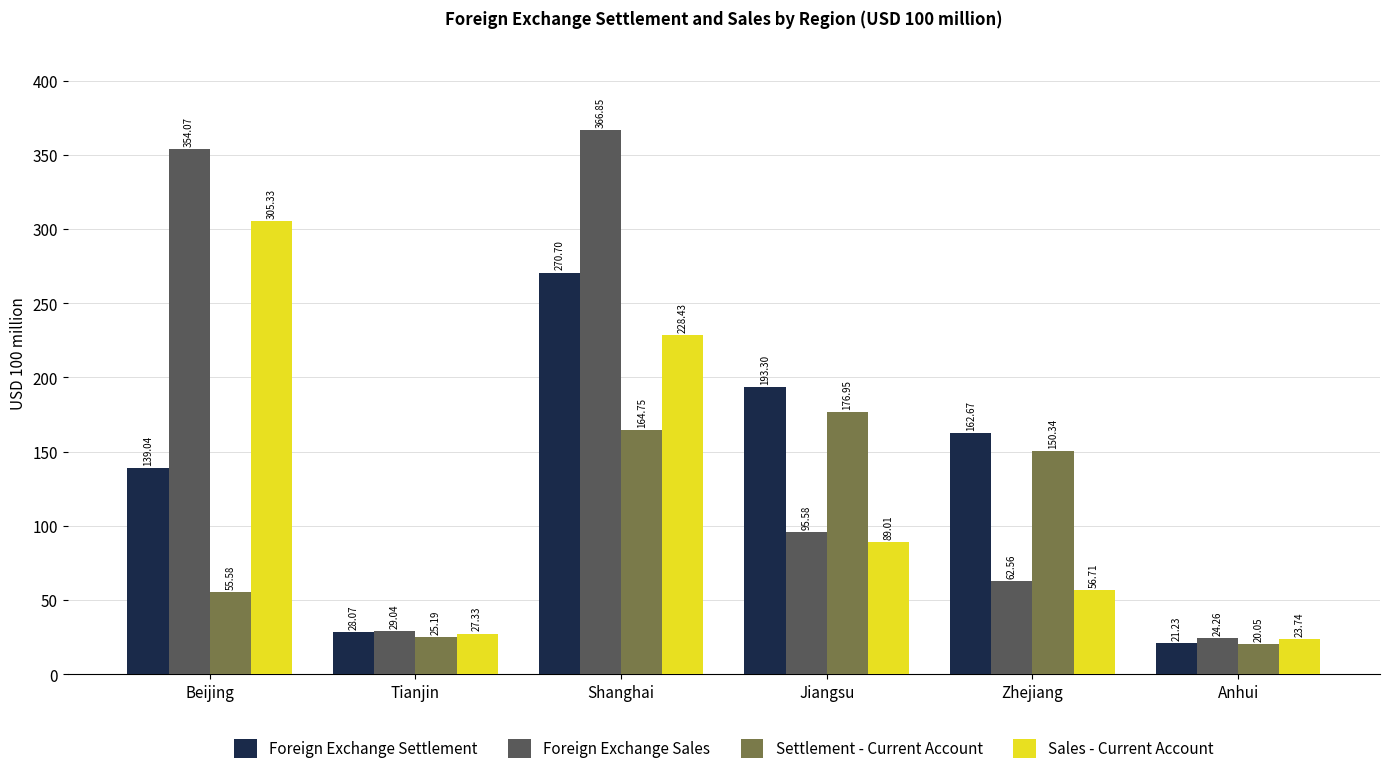

Where is Foreign Exchange Sales nearest to the value 195?

Jiangsu